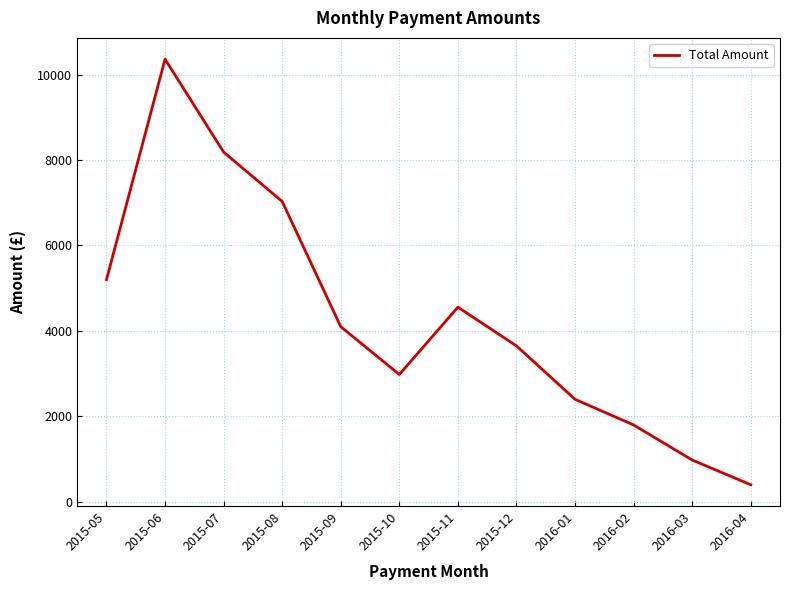

Does the chart display data point markers on the line(s)?

No